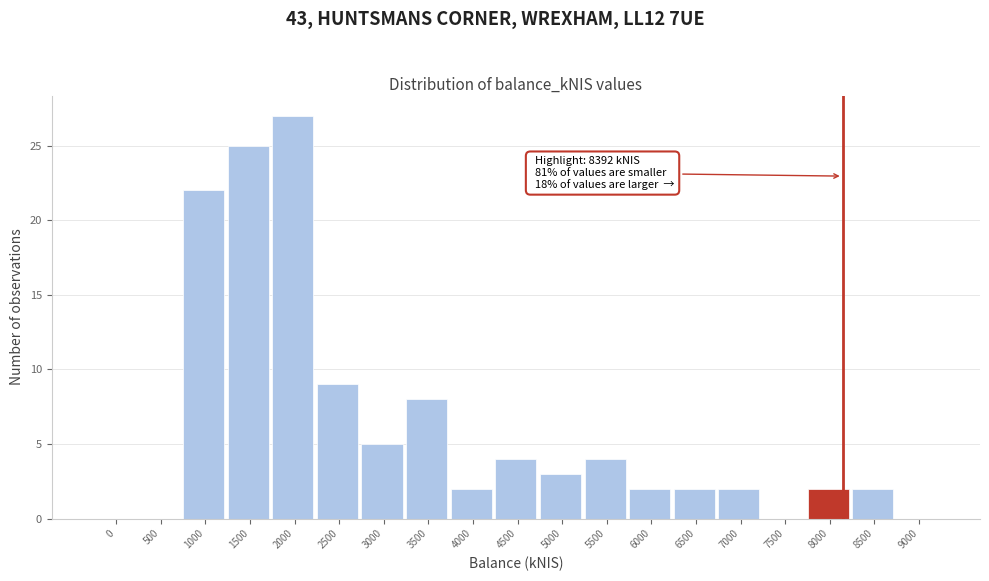

Reading left to right, extract all data points from this chart.

0=0	500=0	1000=22	1500=25	2000=27	2500=9	3000=5	3500=8	4000=2	4500=4	5000=3	5500=4	6000=2	6500=2	7000=2	7500=0	8000=2	8500=2	9000=0